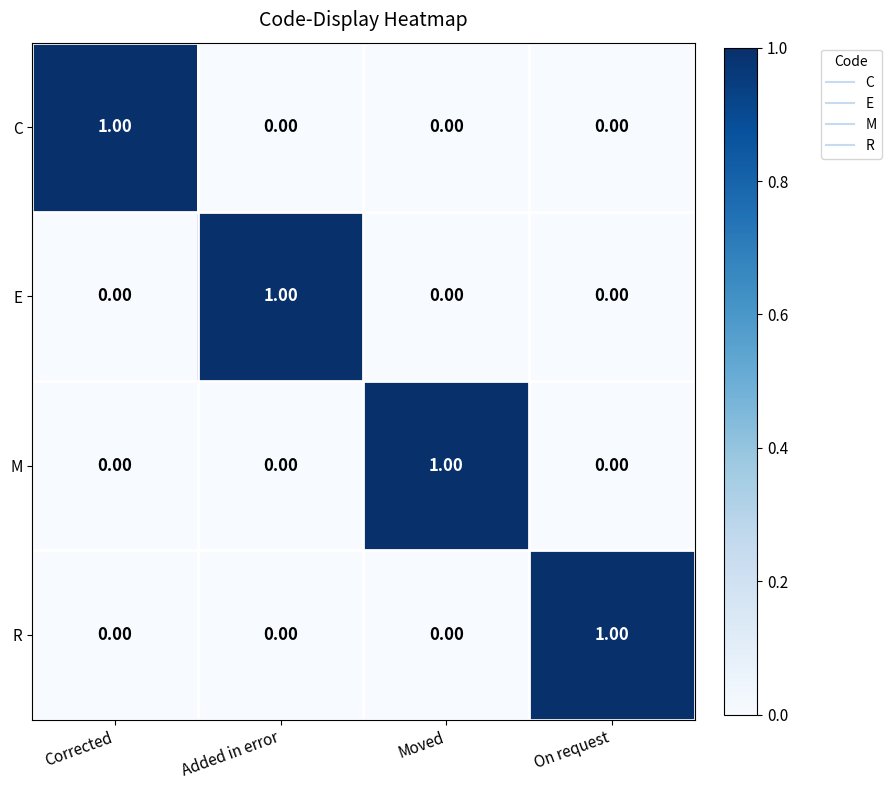

At how many categories does at least one series exceed 0?

4